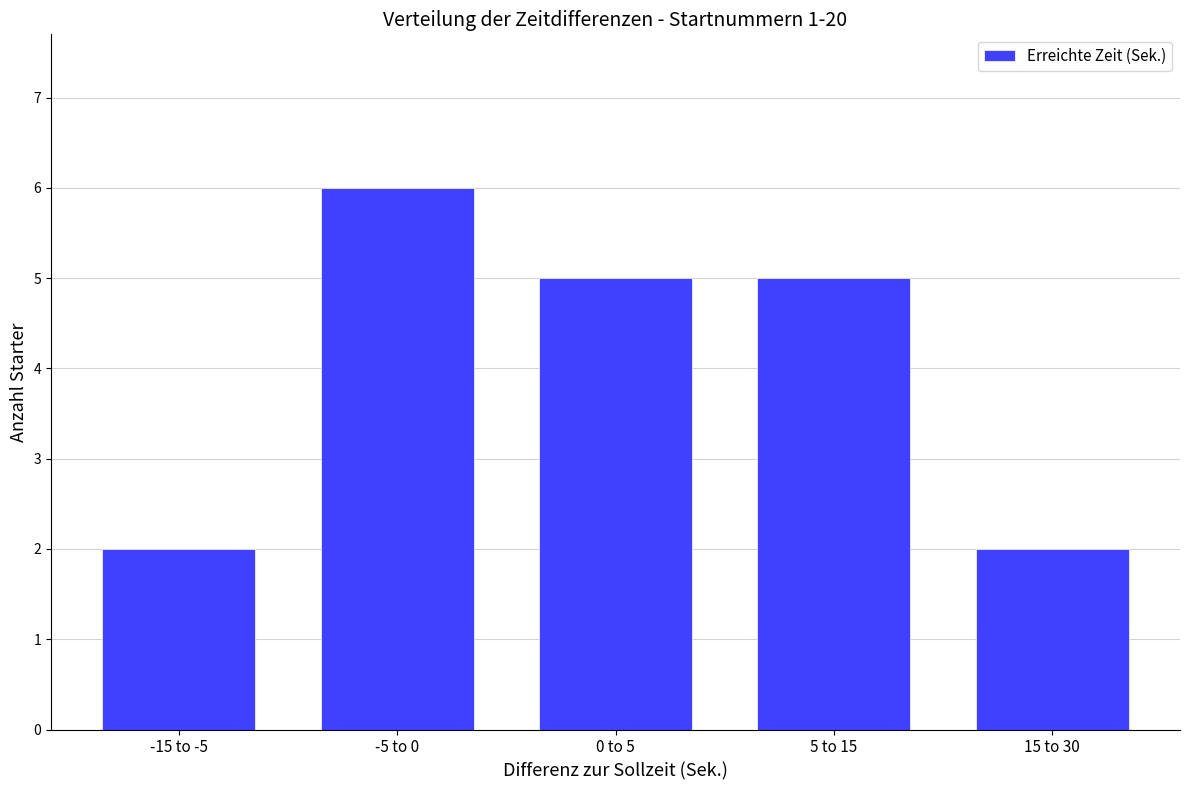

What is the approximate value at 15 to 30?

2